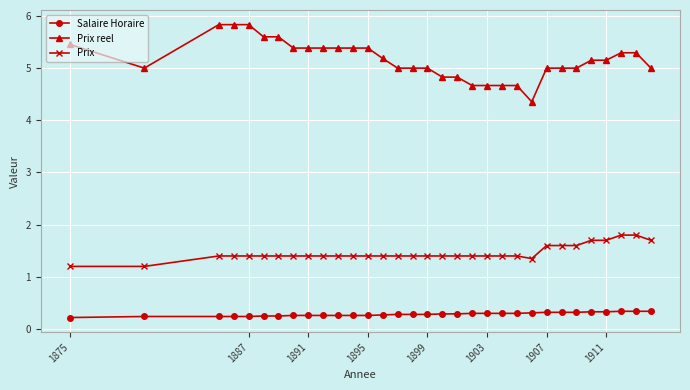

What is the value of the Salaire Horaire point at the 4th from the left?

0.2